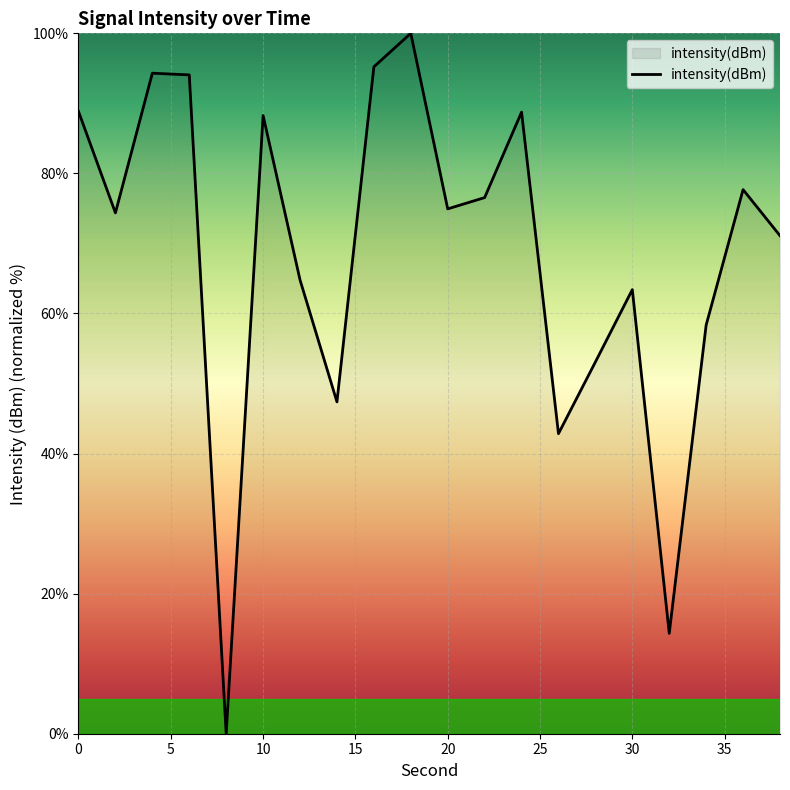

What is the greatest value displayed?

100.0